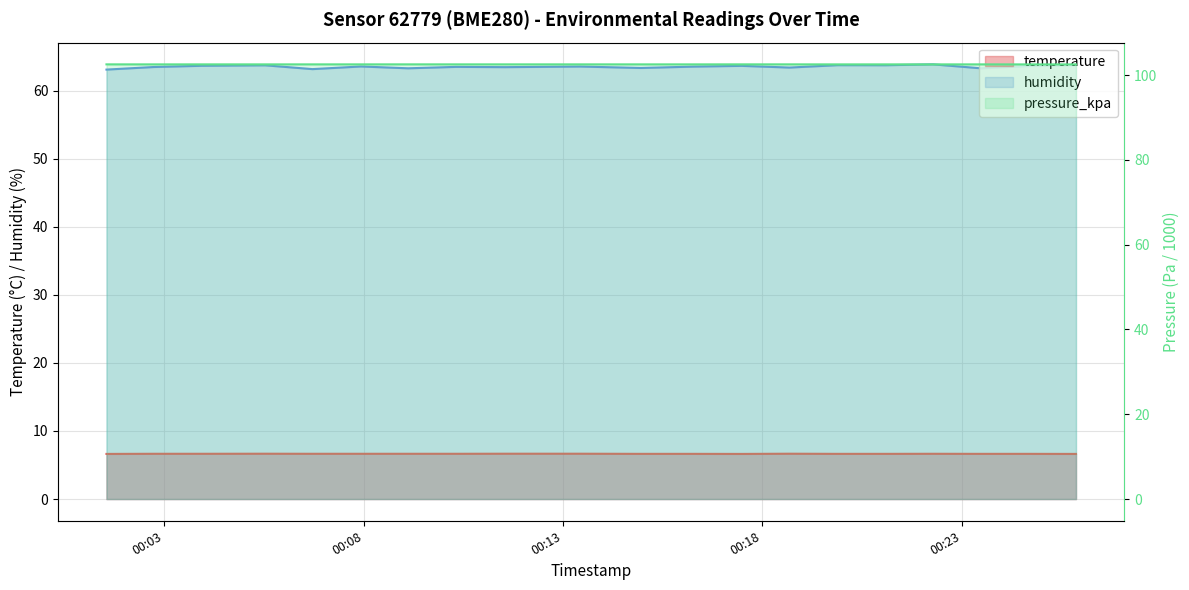

What is the total value across all series at 2023-02-16T00:01:33?

172.2